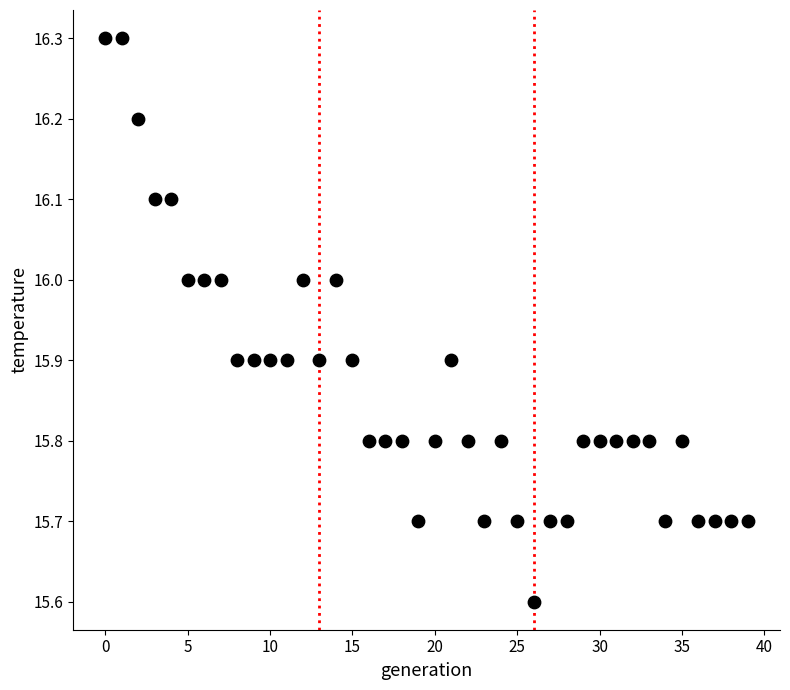

What is the range of Y values (max minus min)?

0.7